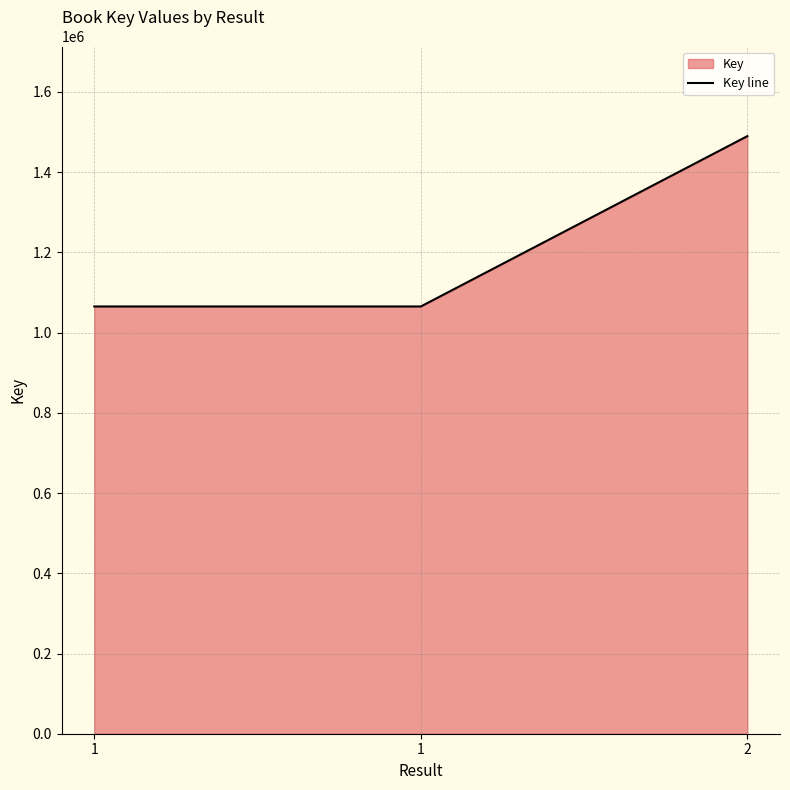

Which category has the lowest value across all series?

1